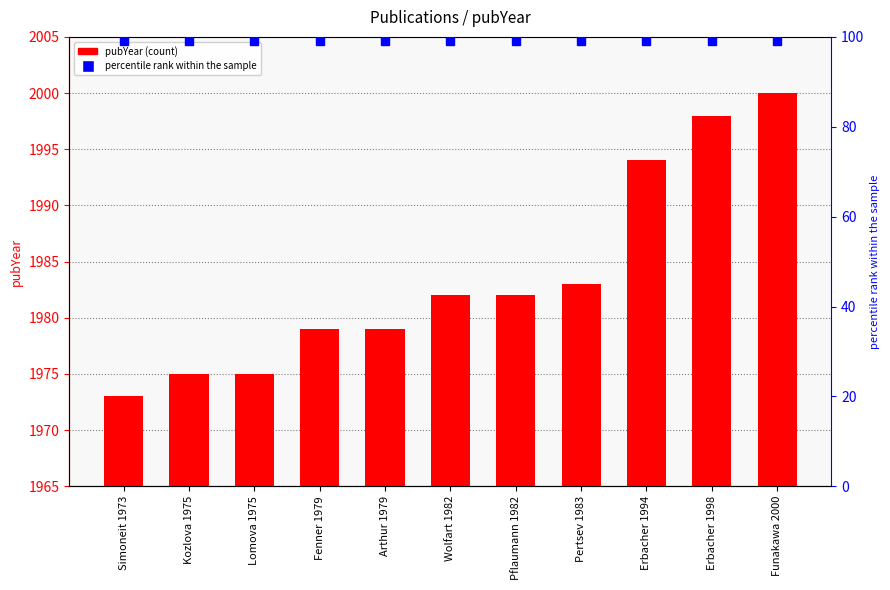

What is the approximate value at Fenner 1979, to the nearest 10?

1980